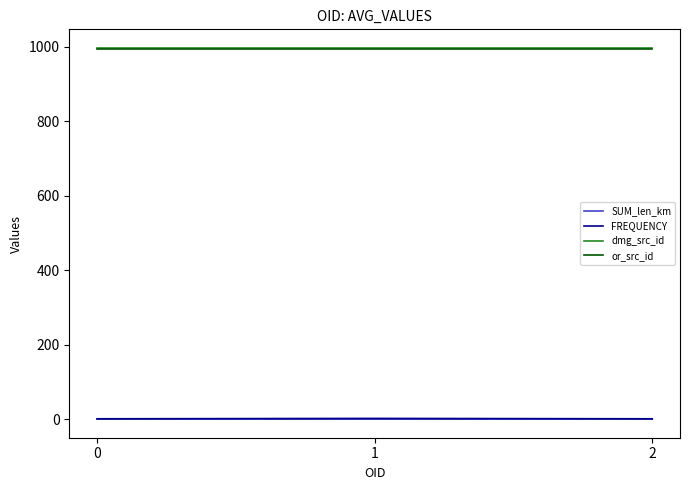

What is the total value across all series at 0?

1992.0